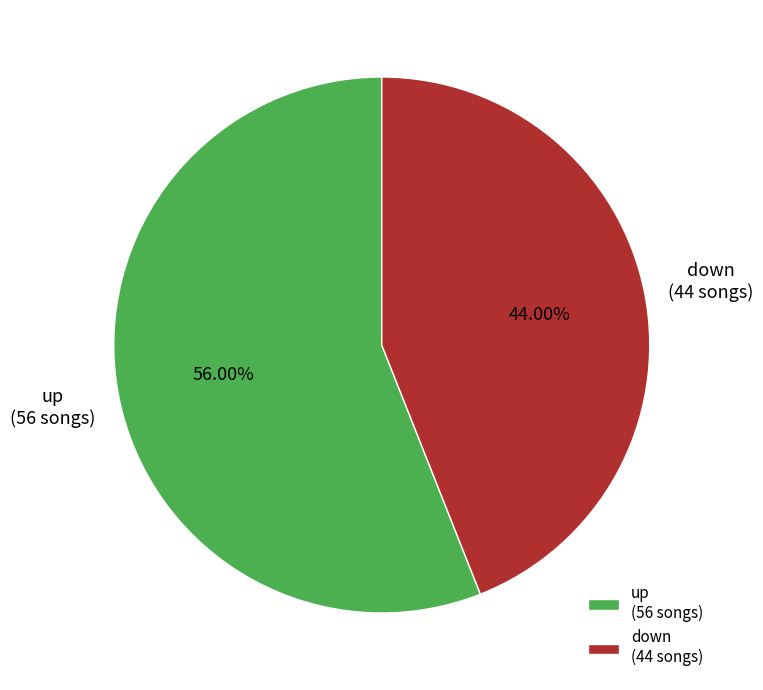

Approximately how many times larger is the value at up compared to down?

1.3